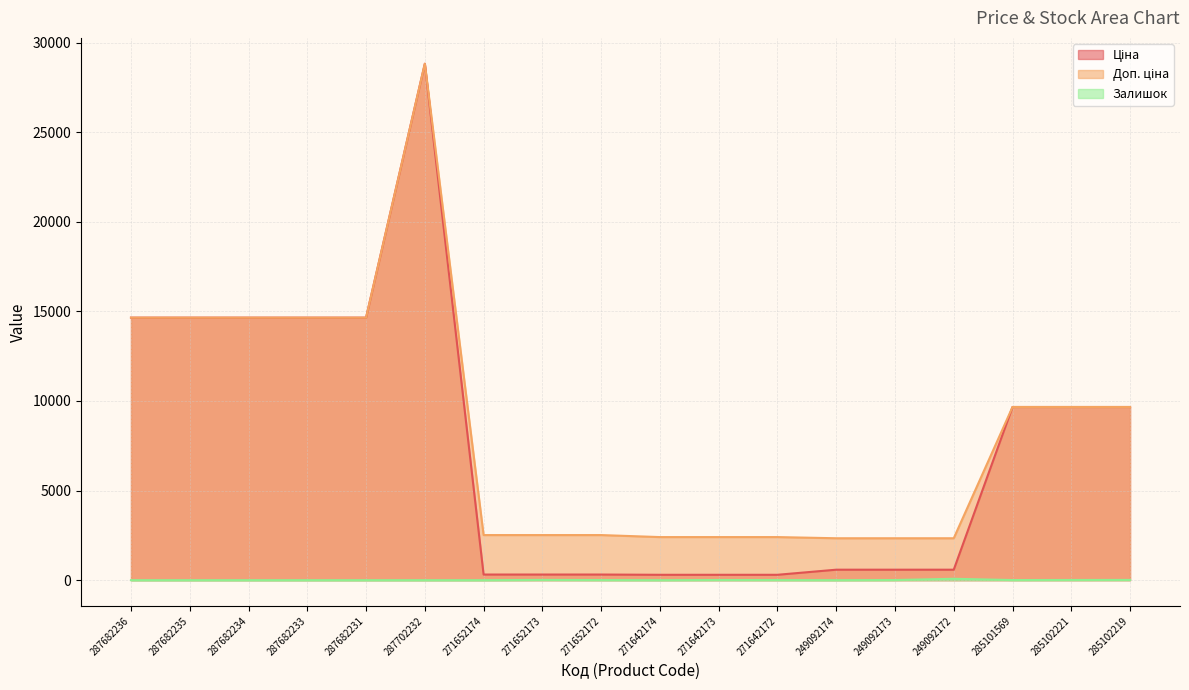

Reading right to left, list all the values displayed in this chart.

Ціна: 285102219=9664.7	285102221=9664.7	285101569=9664.7	249092172=584.9	249092173=584.9	249092174=584.9	271642172=300.6	271642173=300.6	271642174=300.6	271652172=314.7	271652173=314.7	271652174=314.7	287702232=28821.8	287682231=14649.6	287682233=14649.6	287682234=14649.6	287682235=14649.6	287682236=14649.6
Доп. ціна: 285102219=9664.7	285102221=9664.7	285101569=9664.7	249092172=2339.7	249092173=2339.7	249092174=2339.7	271642172=2405.2	271642173=2405.2	271642174=2405.2	271652172=2517.5	271652173=2517.5	271652174=2517.5	287702232=28821.8	287682231=14649.6	287682233=14649.6	287682234=14649.6	287682235=14649.6	287682236=14649.6
Залишок: 285102219=14.0	285102221=11.0	285101569=7.0	249092172=78.0	249092173=8.0	249092174=0.0	271642172=6.0	271642173=9.0	271642174=0.0	271652172=6.0	271652173=14.0	271652174=0.0	287702232=0.0	287682231=0.0	287682233=0.0	287682234=0.0	287682235=0.0	287682236=0.0